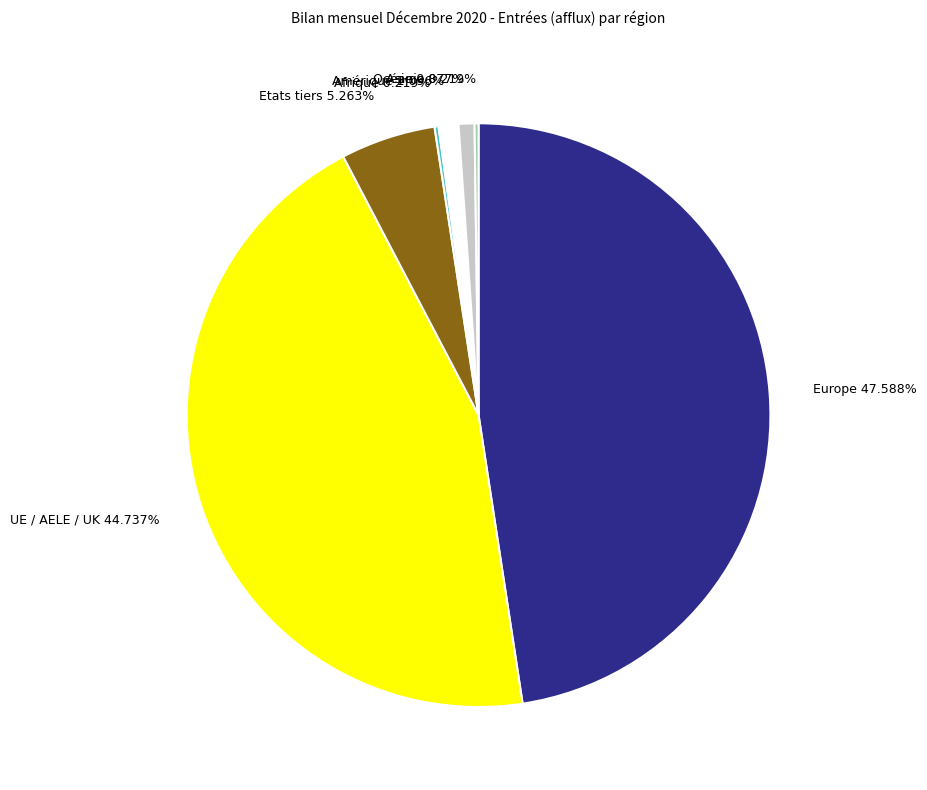

What is the largest slice in the pie chart?

Europe